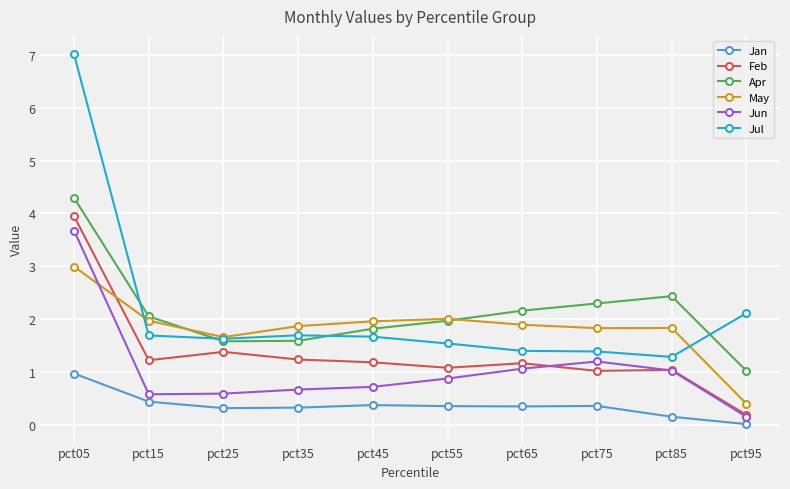

Where does the Apr series first go above 2?

pct05